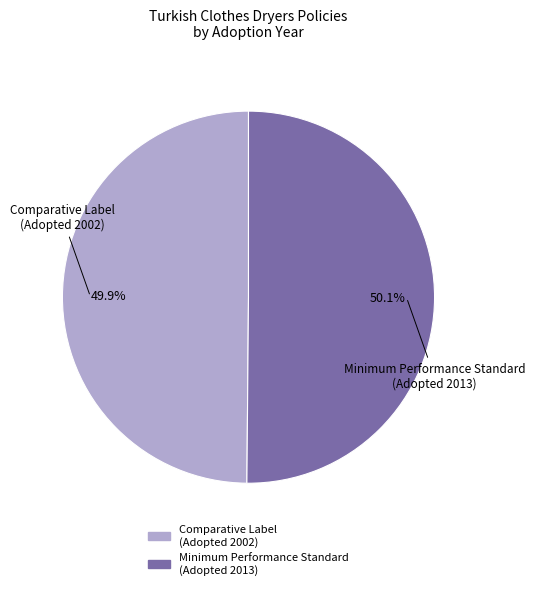

Is there a majority slice in this chart?

Yes